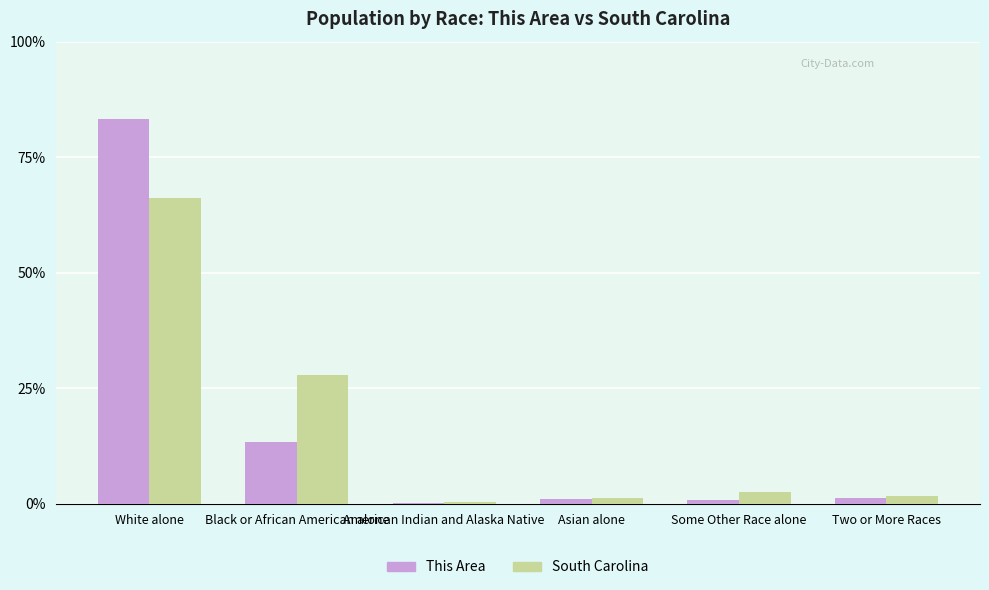

What is the total value across all series at Black or African American alone?

41.2